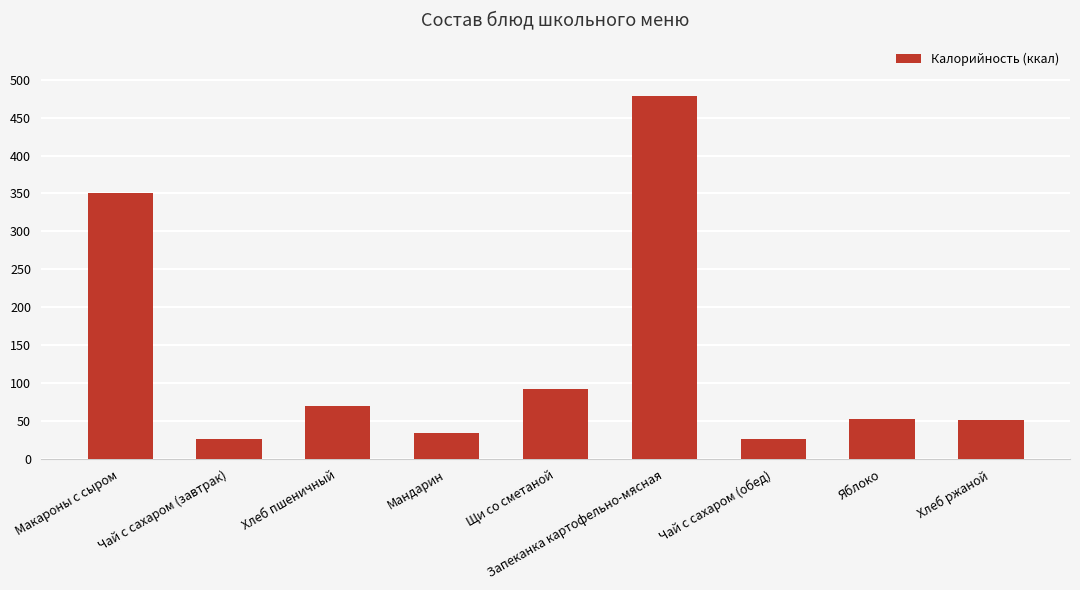

At which label does the data first exceed 53?

Макароны с сыром